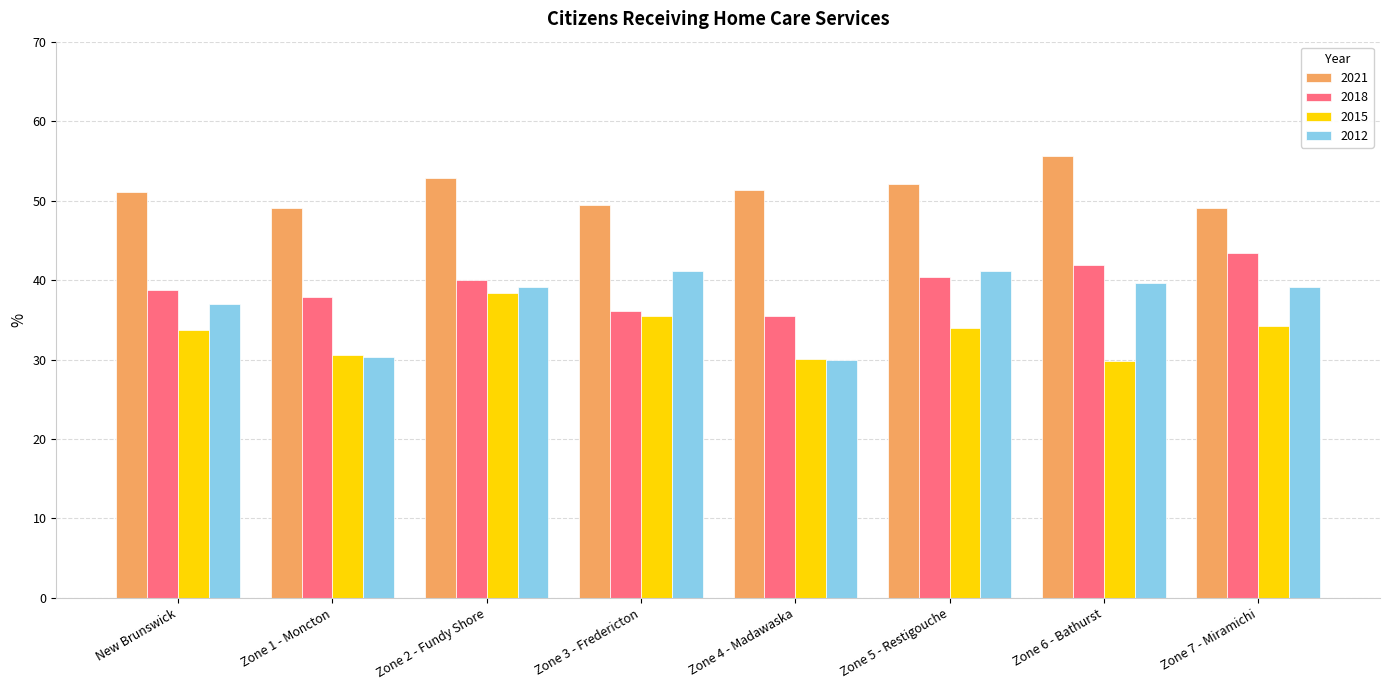

What position from the right is Zone 3 - Fredericton?

5